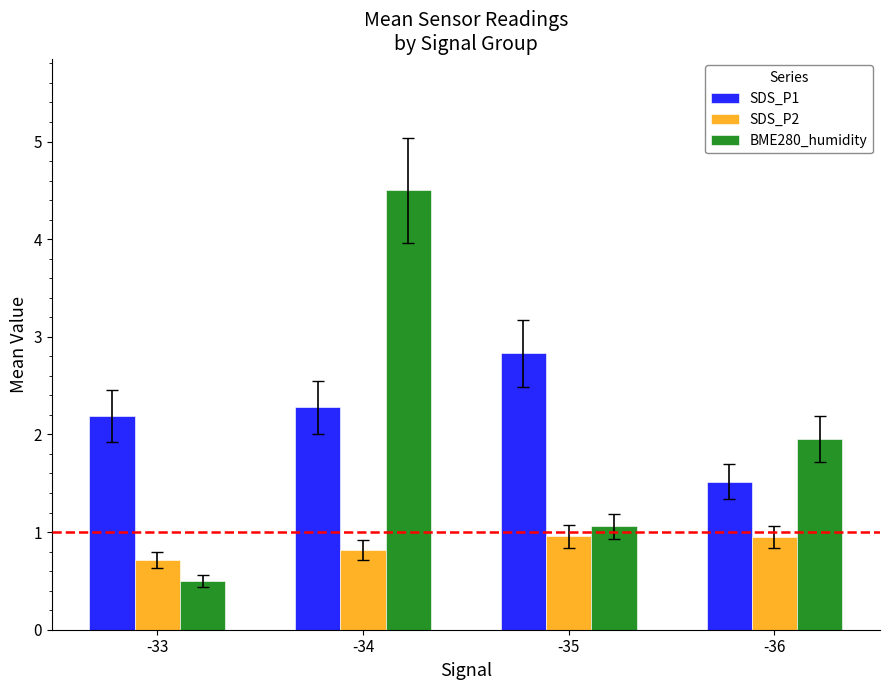

Which category has the lowest value across all series?

-33